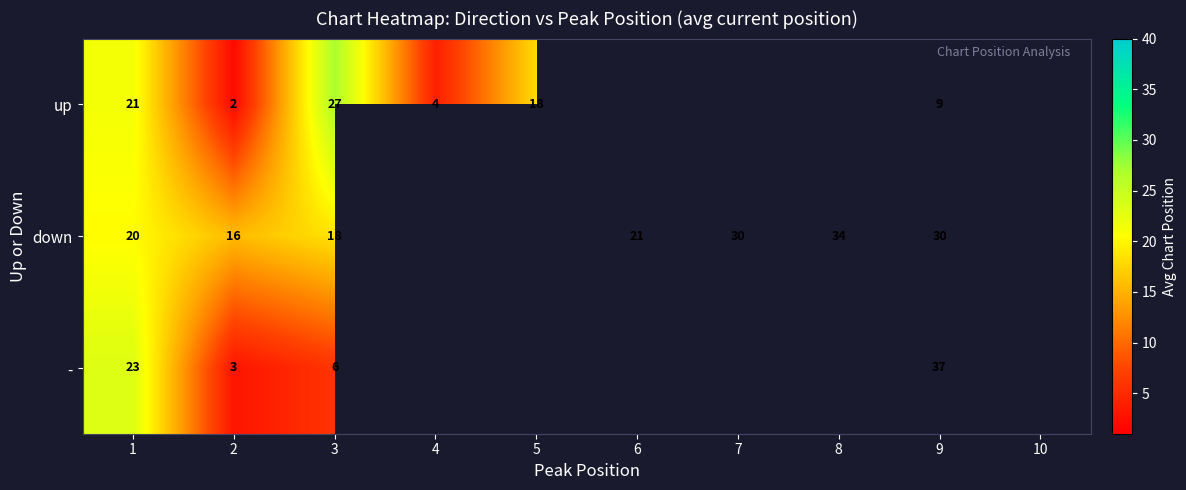

What is the spread (max minus min) of values at 2?

14.0